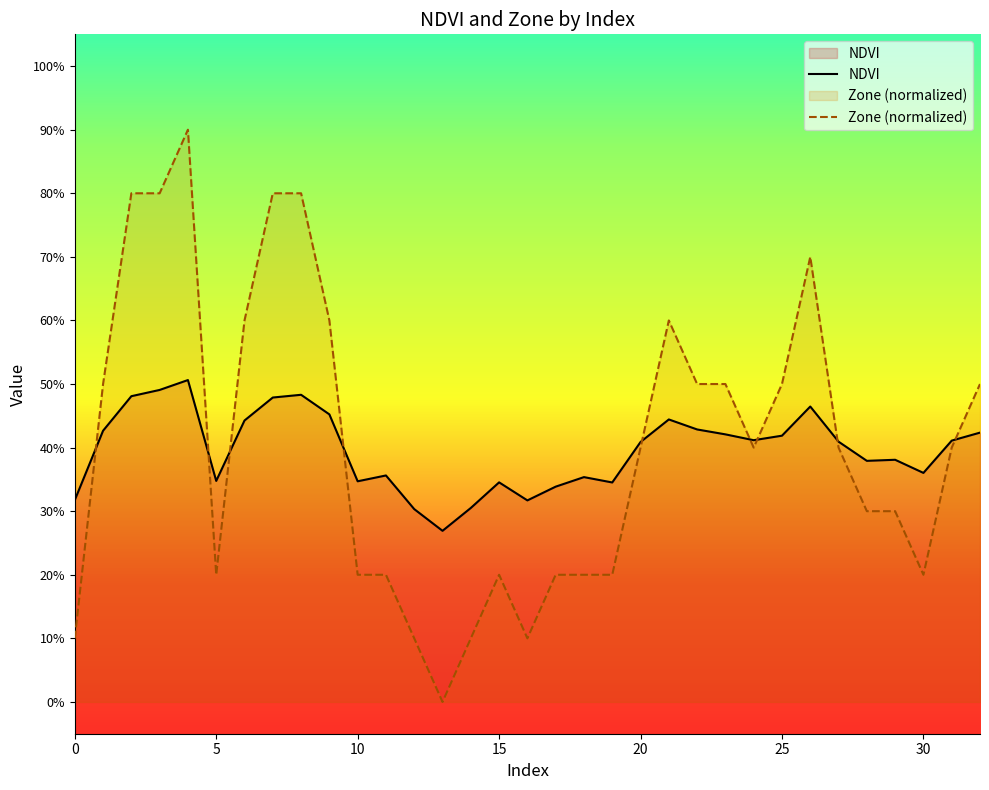

How many NDVI values are between 0 and 1?

33